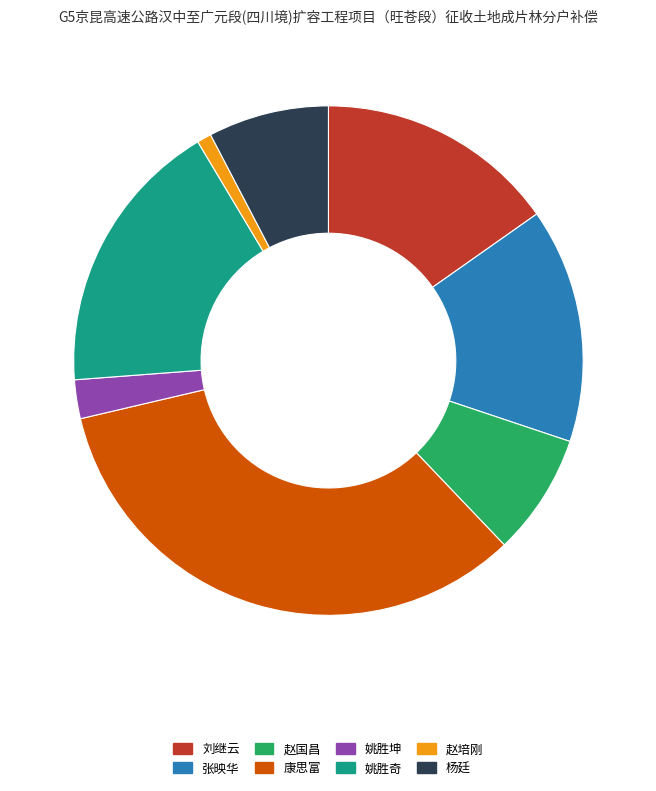

Do 张映华 and 赵培刚 together represent more than half of the pie?

No